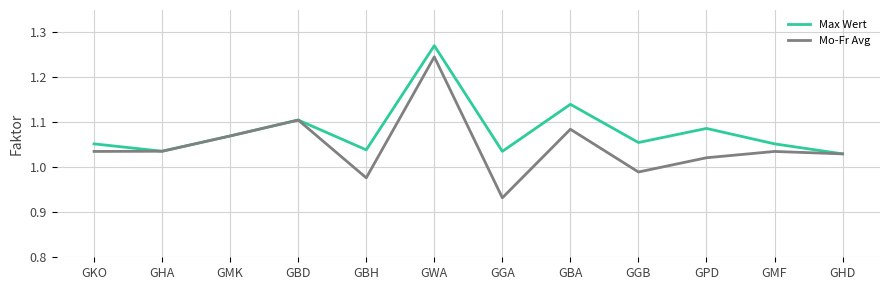

Is the value of Max Wert at GHA greater than the value of Mo-Fr Avg at GBA?

No